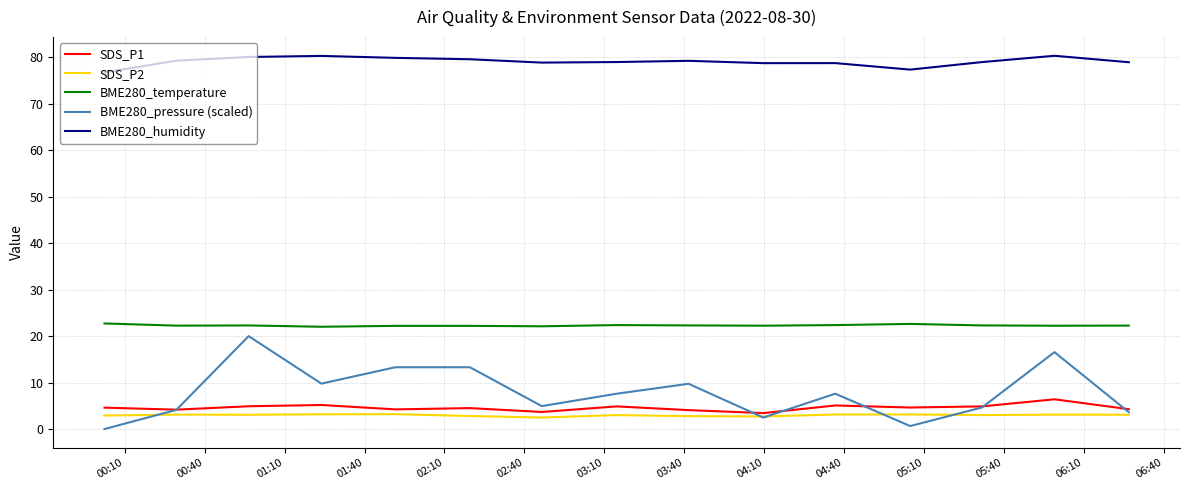

Which series has the widest spread of values?

BME280_pressure (scaled)